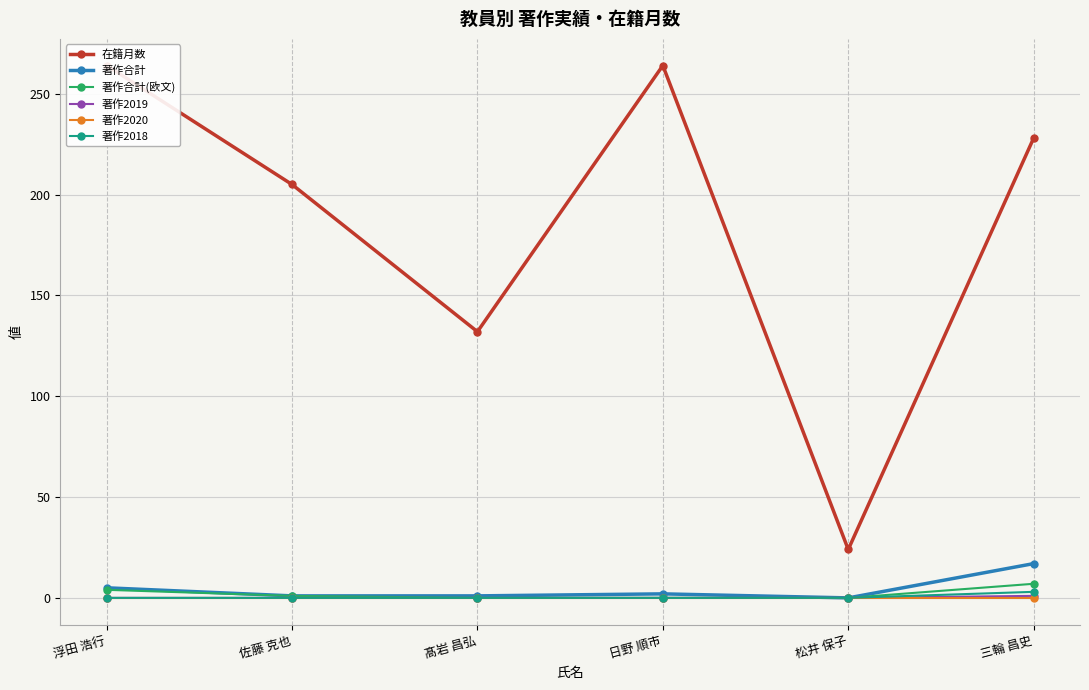

What is the greatest value displayed?

264